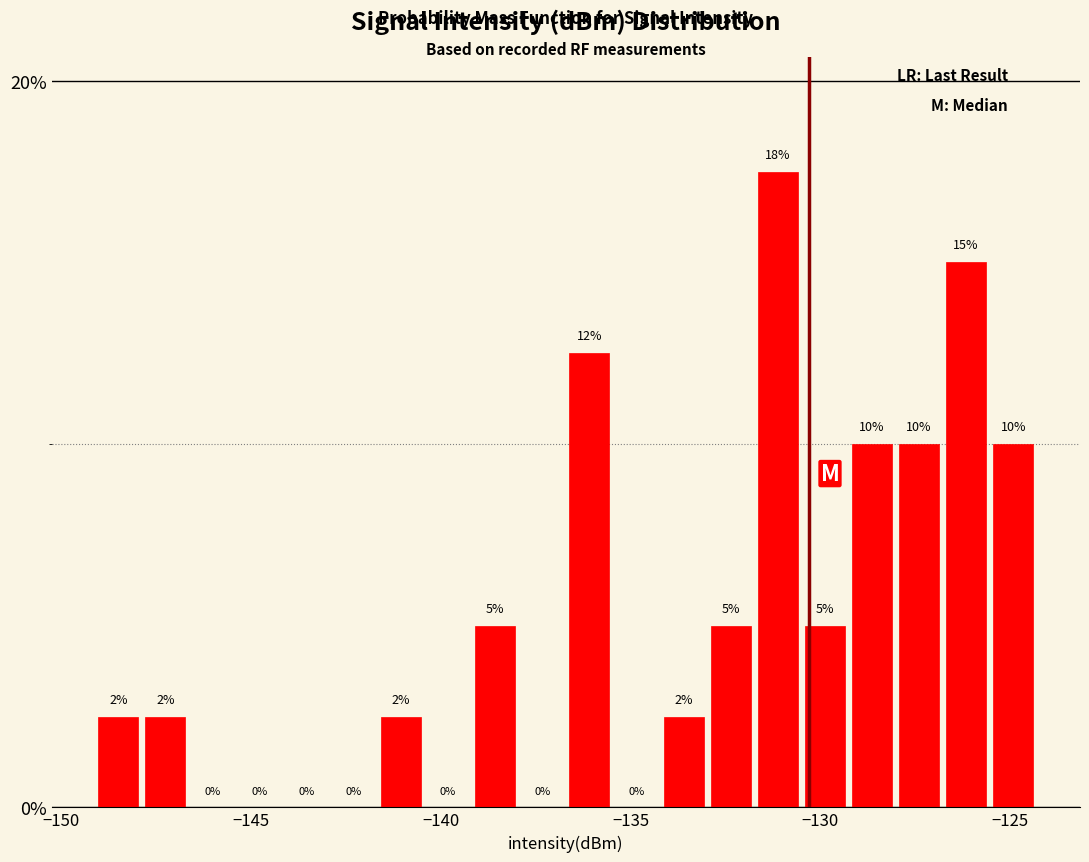

Around what value on the x-axis is the tallest bar? Give the approximate position of its centre, as read against the axis.

-131.0